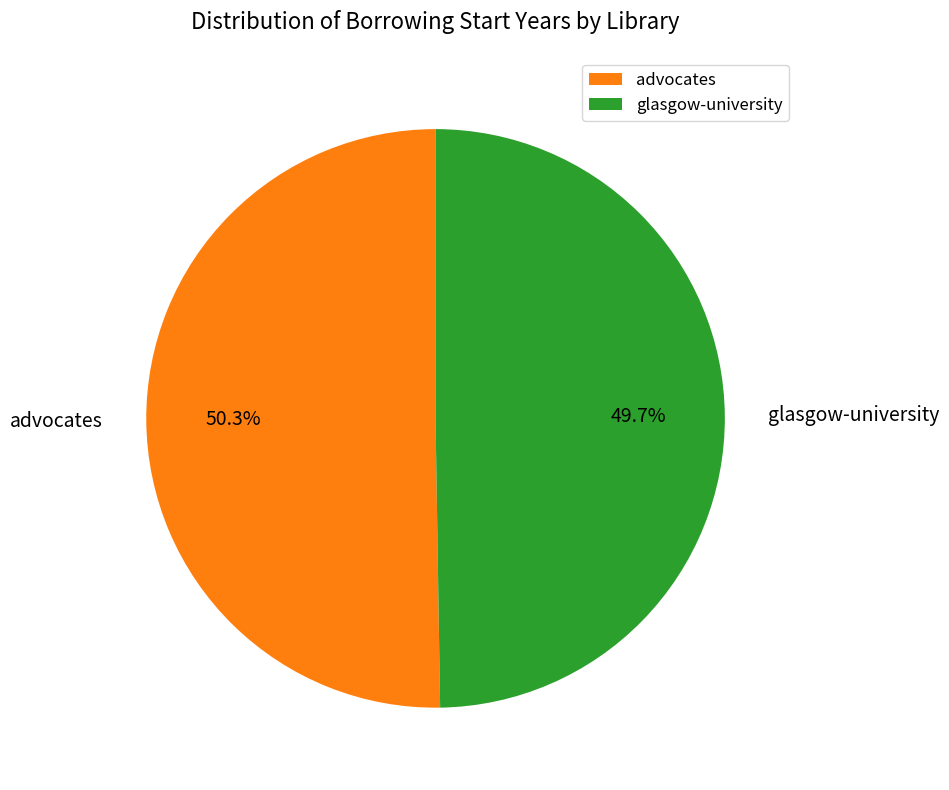

What percentage is the glasgow-university slice, to the nearest percent?

50%